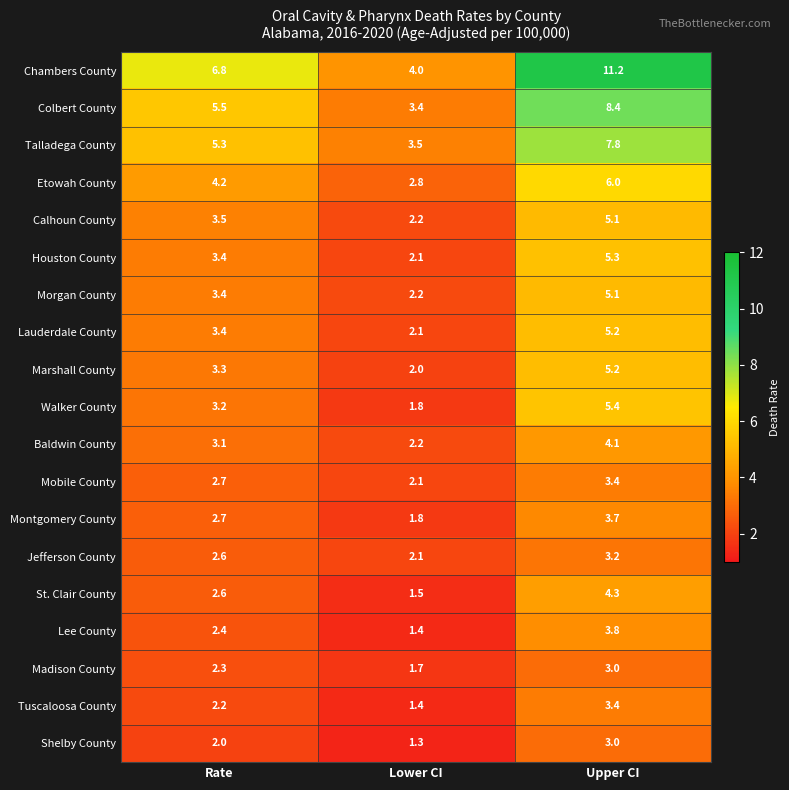

Which series has the largest range (max minus min)?

Chambers County